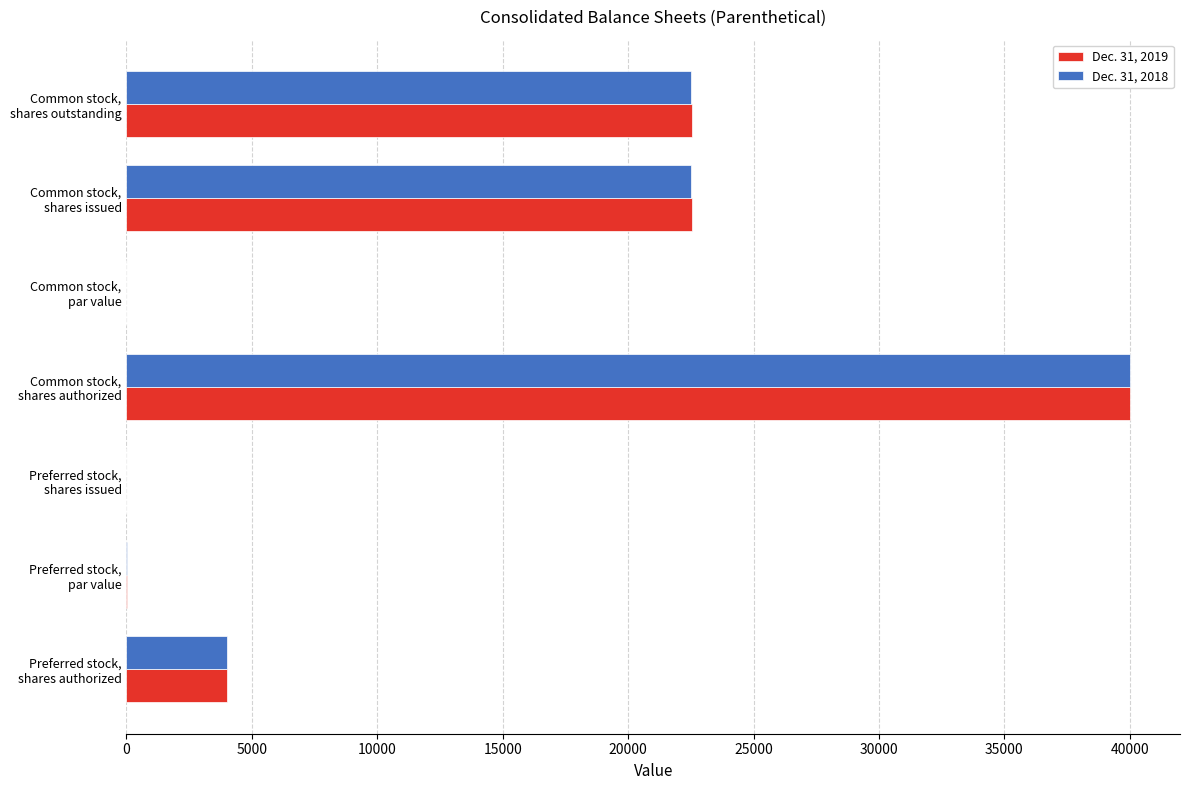

Count the number of data series in this chart.

2